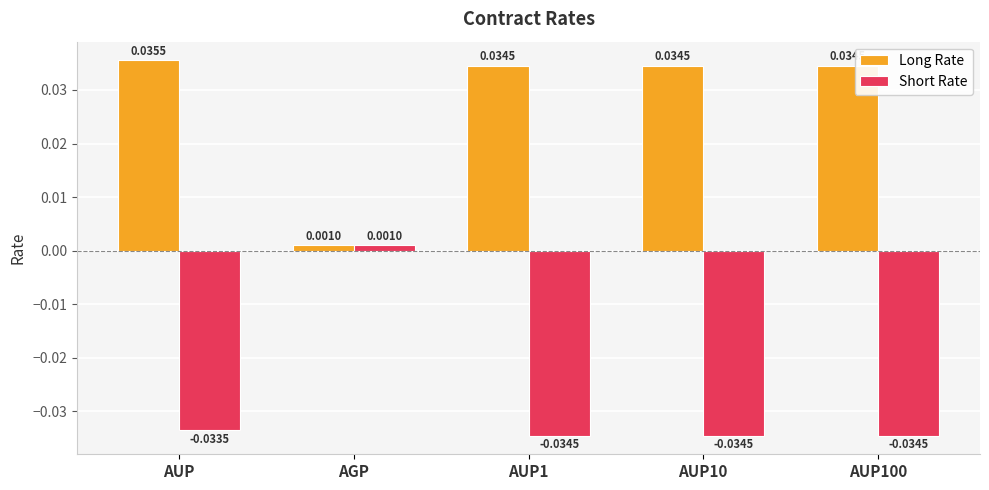

Which category has the lowest value in the Long Rate series?

AGP